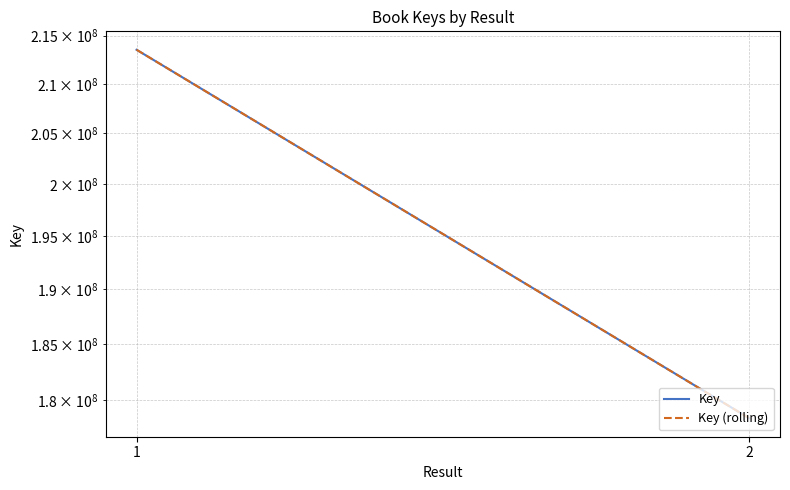

How many Key values are between 178426078 and 213527897?

2